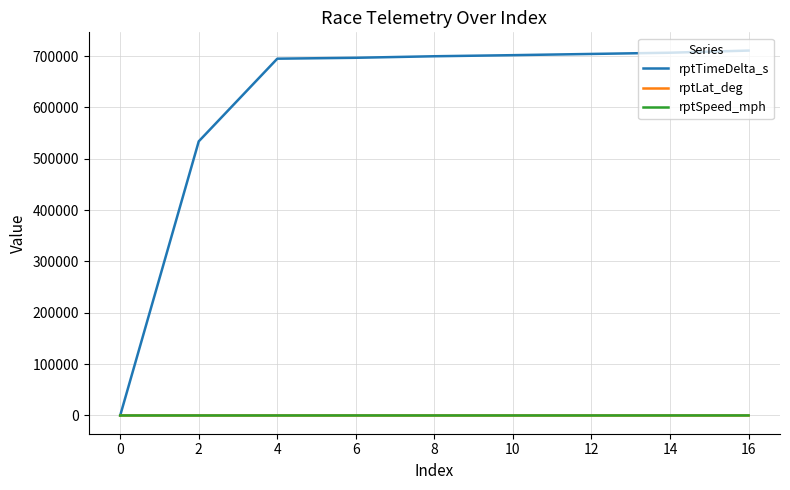

Which series has the largest range (max minus min)?

rptTimeDelta_s